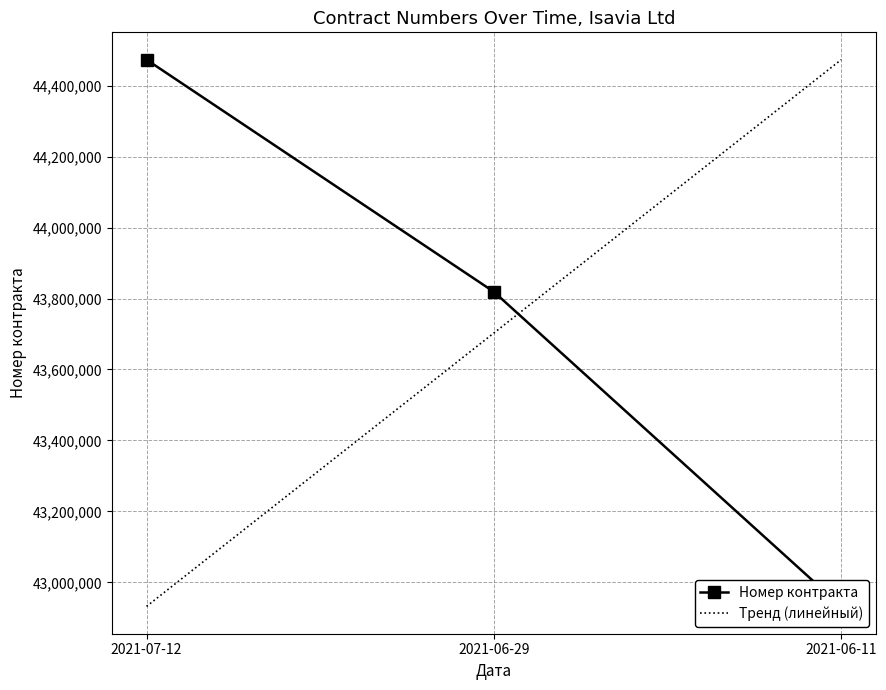

The value at 2021-06-29 is 43818955. True or false?

True